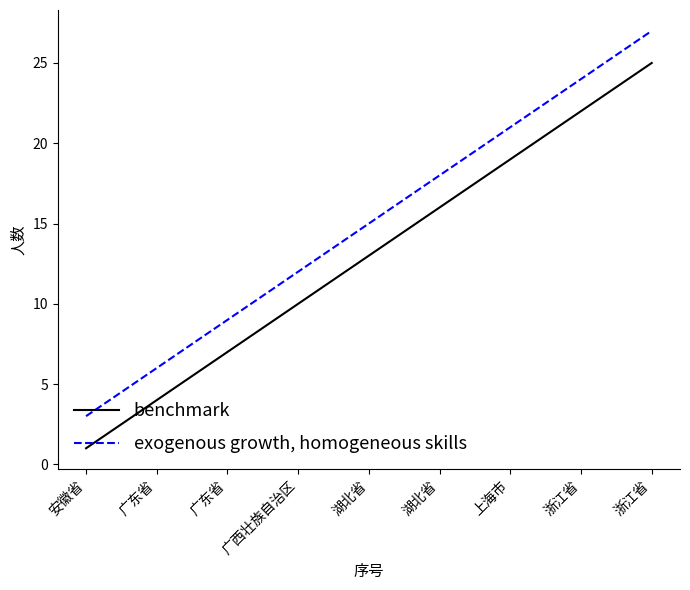

Which series has the largest total across all categories?

exogenous growth, homogeneous skills